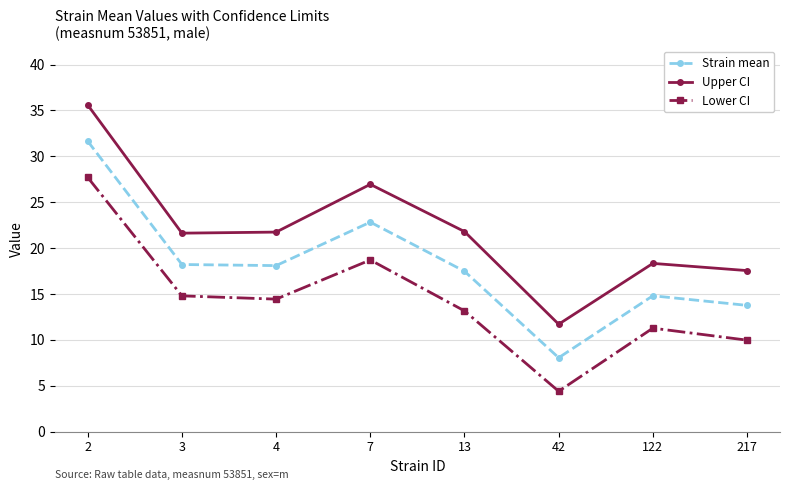

How many interior local peaks does the Strain mean series have?

2